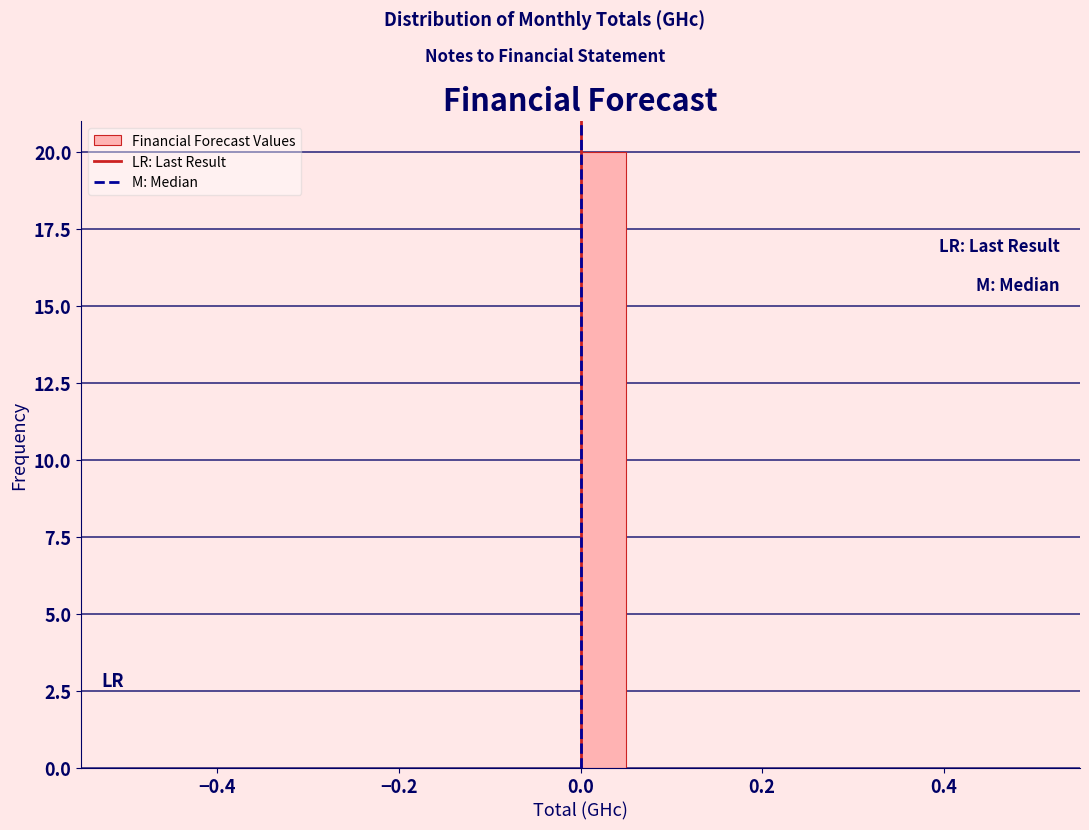

Around what value on the x-axis is the tallest bar? Give the approximate position of its centre, as read against the axis.

0.02